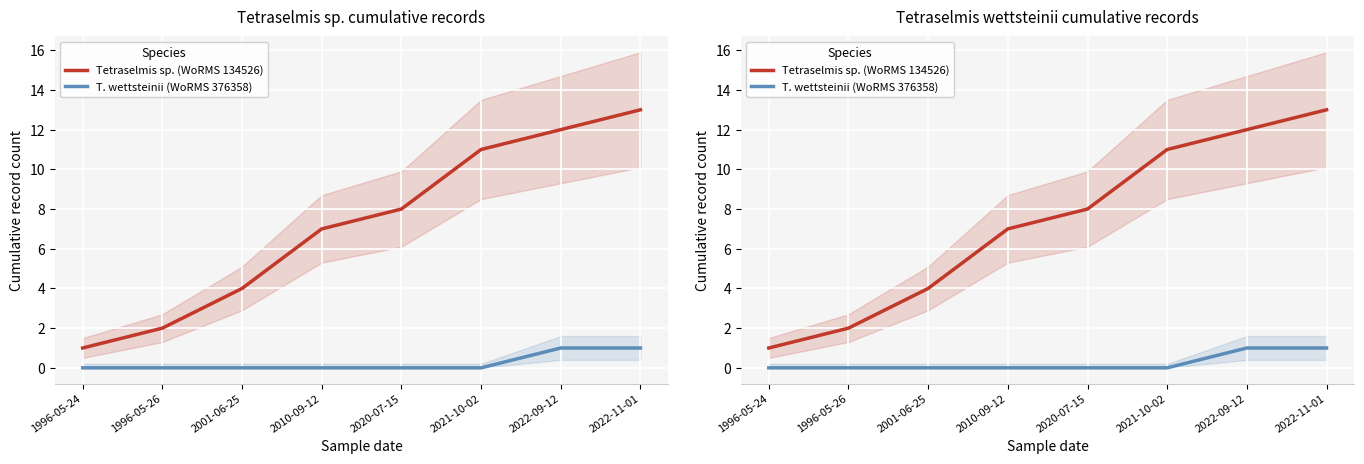

Reading right to left, list all the values displayed in this chart.

Tetraselmis sp. (WoRMS 134526): 13	12	11	8	7	4	2	1
T. wettsteinii (WoRMS 376358): 1	1	0	0	0	0	0	0